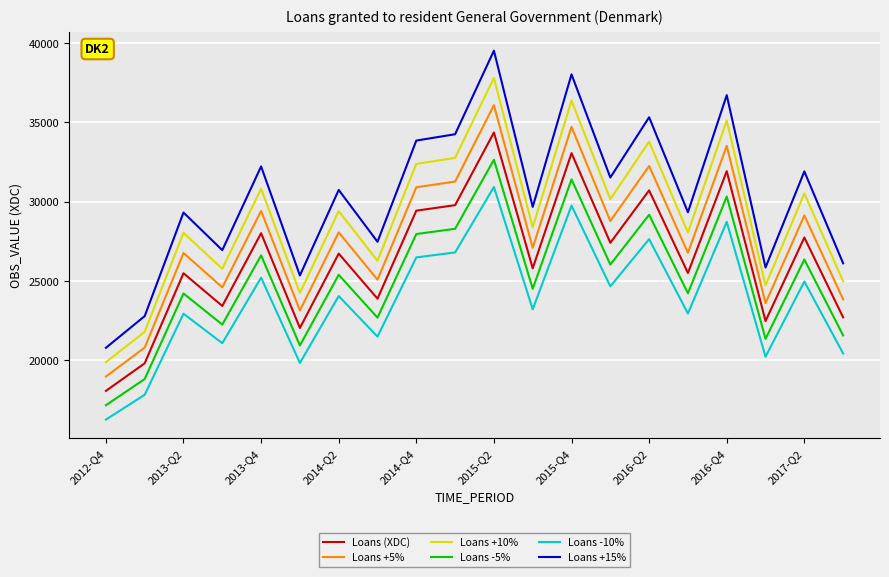

Which series has the largest range (max minus min)?

Loans +15%